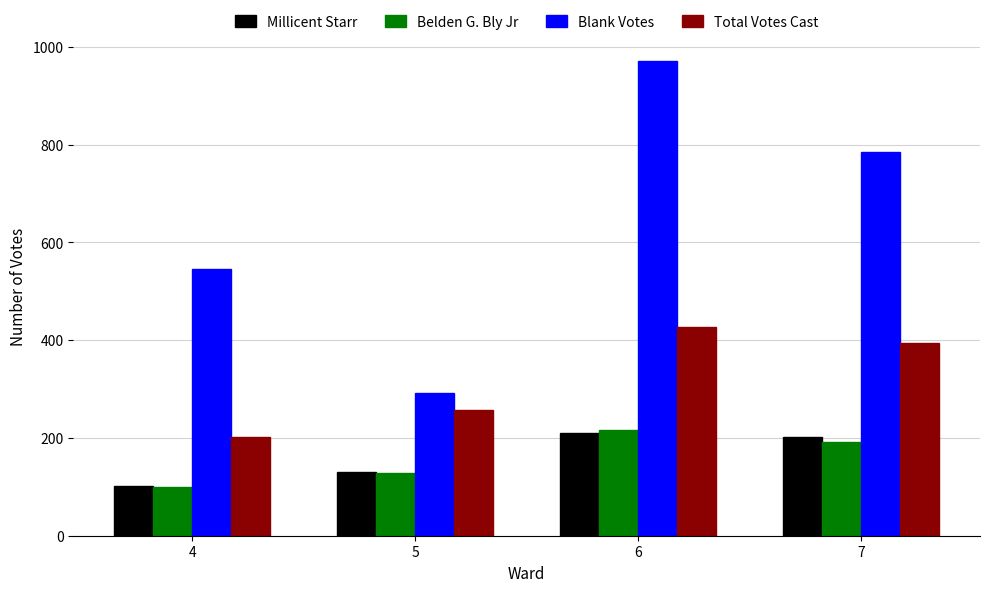

What is the spread (max minus min) of values at 7?

593